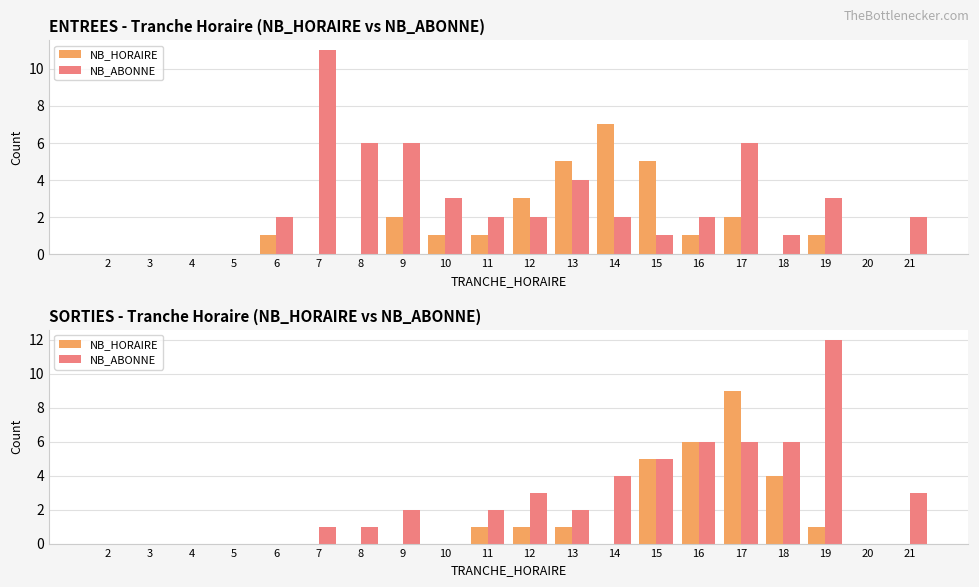

What is the difference between the maximum and minimum values in the NB_HORAIRE series?

9